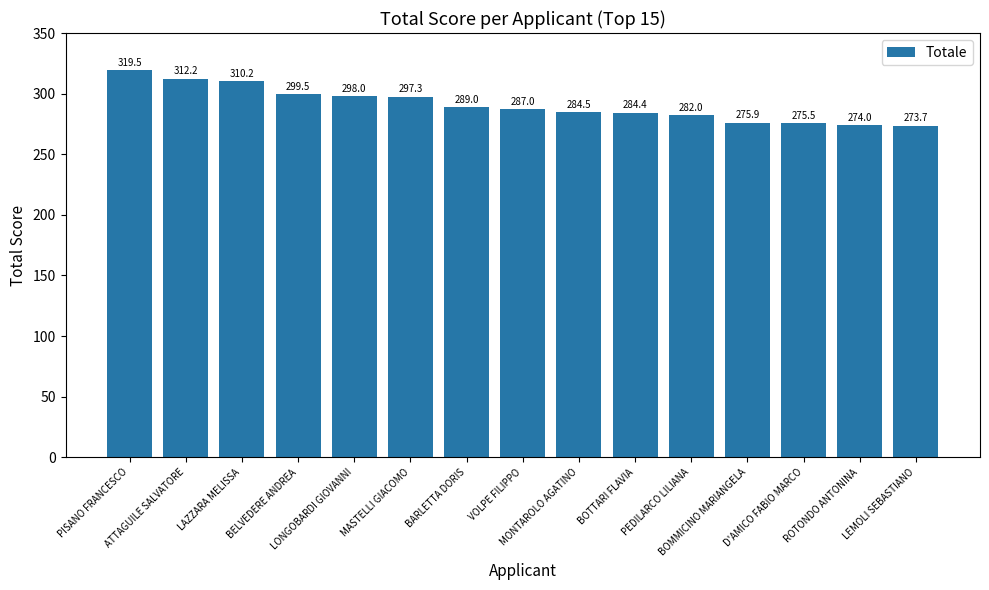

At which label does the data first exceed 287?

PISANO FRANCESCO